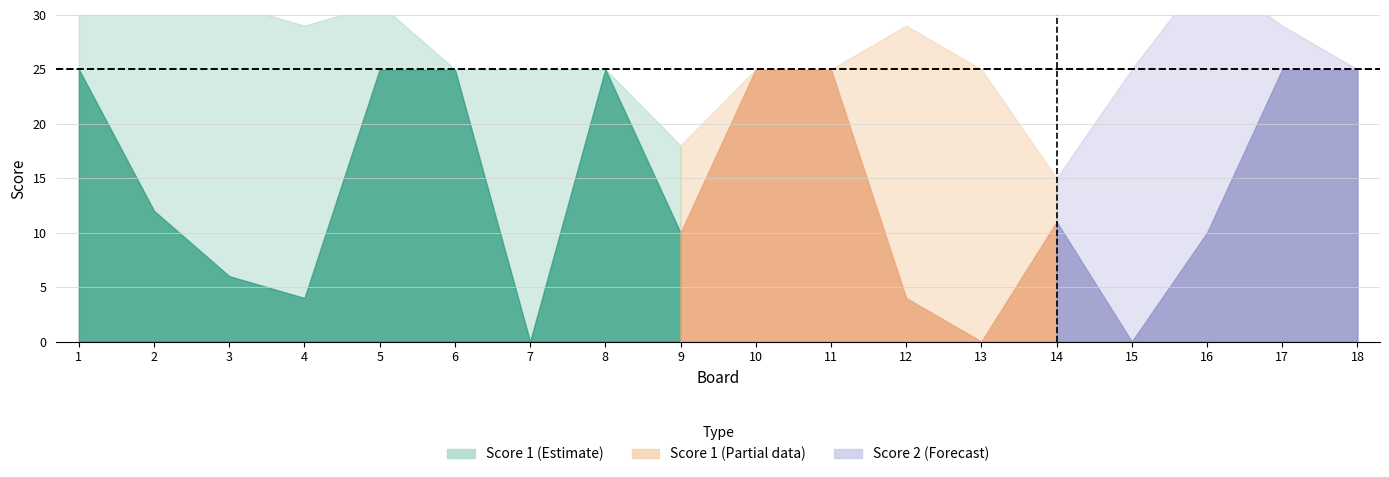

List the series in order of their overall mean, highest first.

Score 1, Score 2